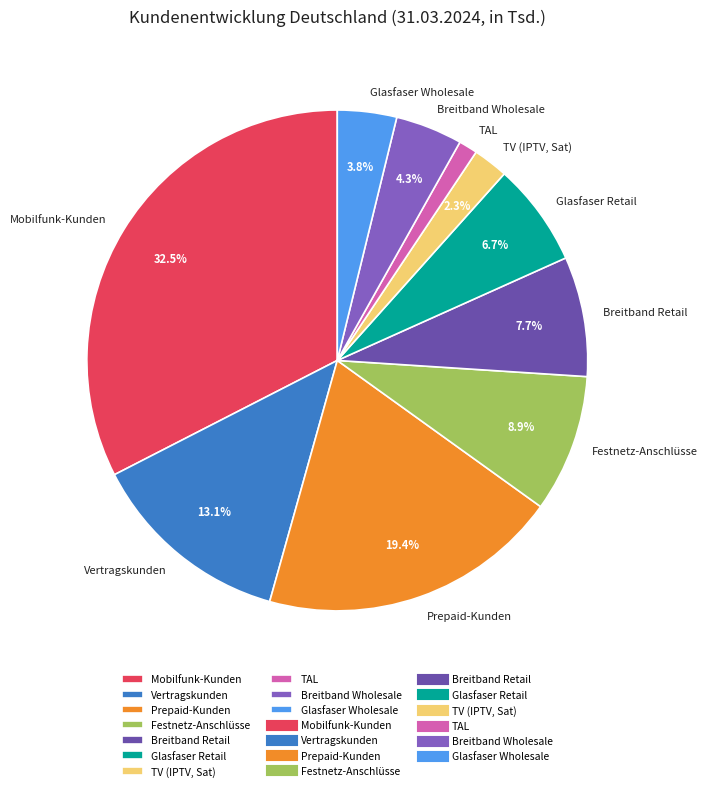

Do Glasfaser Retail and Festnetz-Anschlüsse together represent more than half of the pie?

No